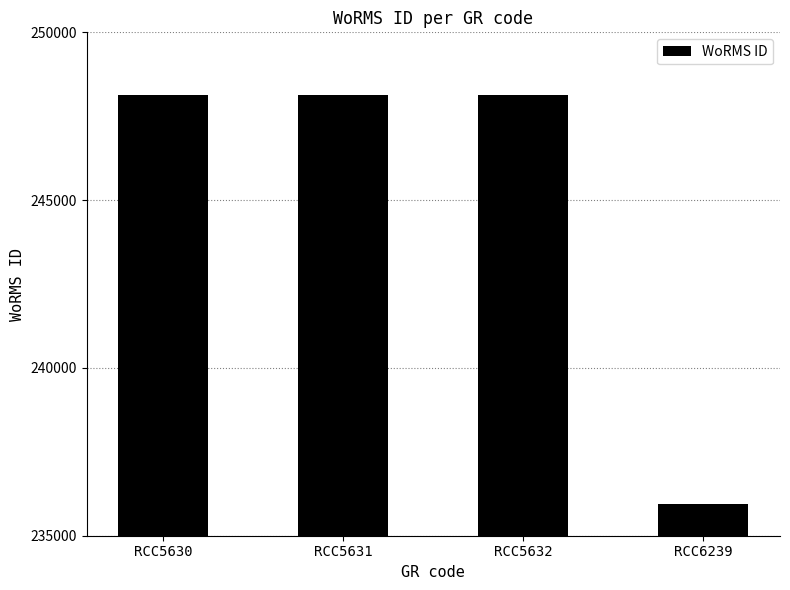

Are the bars horizontal?

No